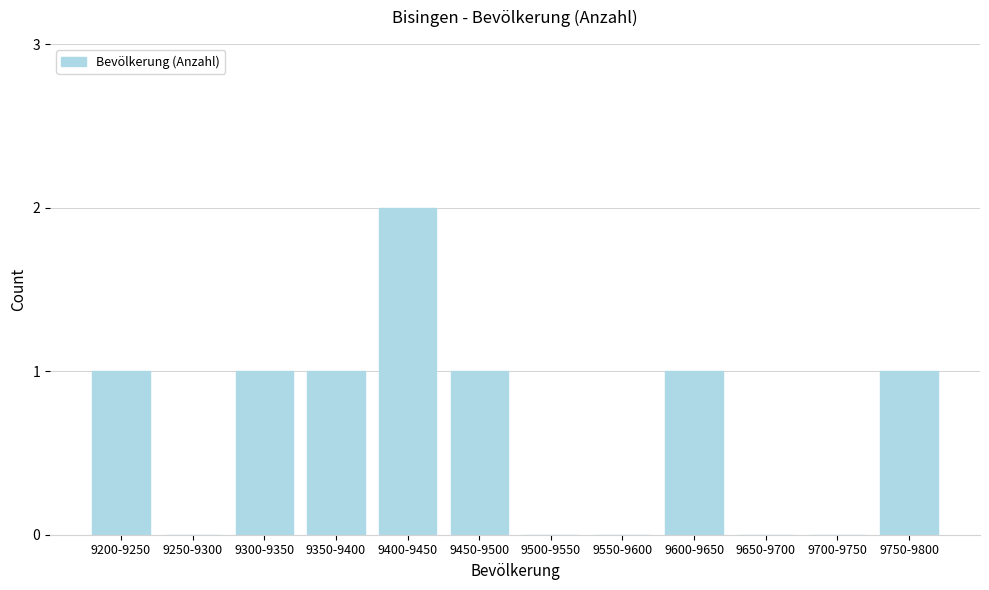

Reading left to right, transcribe all the data shown in this chart.

9200-9250=1	9250-9300=0	9300-9350=1	9350-9400=1	9400-9450=2	9450-9500=1	9500-9550=0	9550-9600=0	9600-9650=1	9650-9700=0	9700-9750=0	9750-9800=1